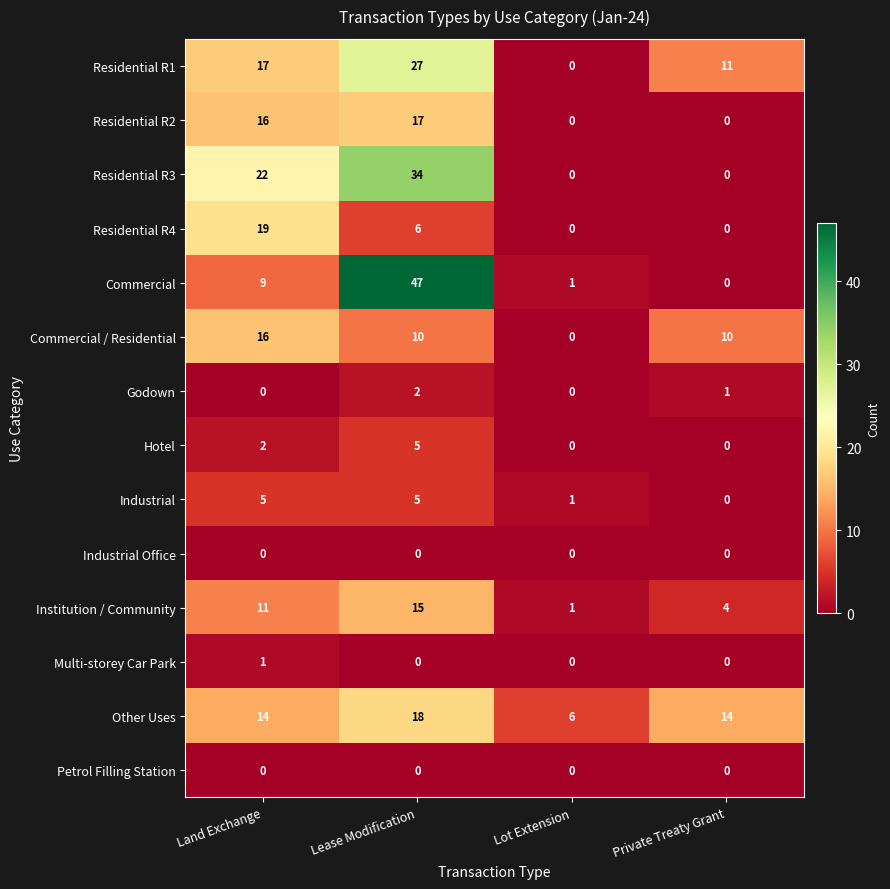

At how many categories does at least one series exceed 3?

4